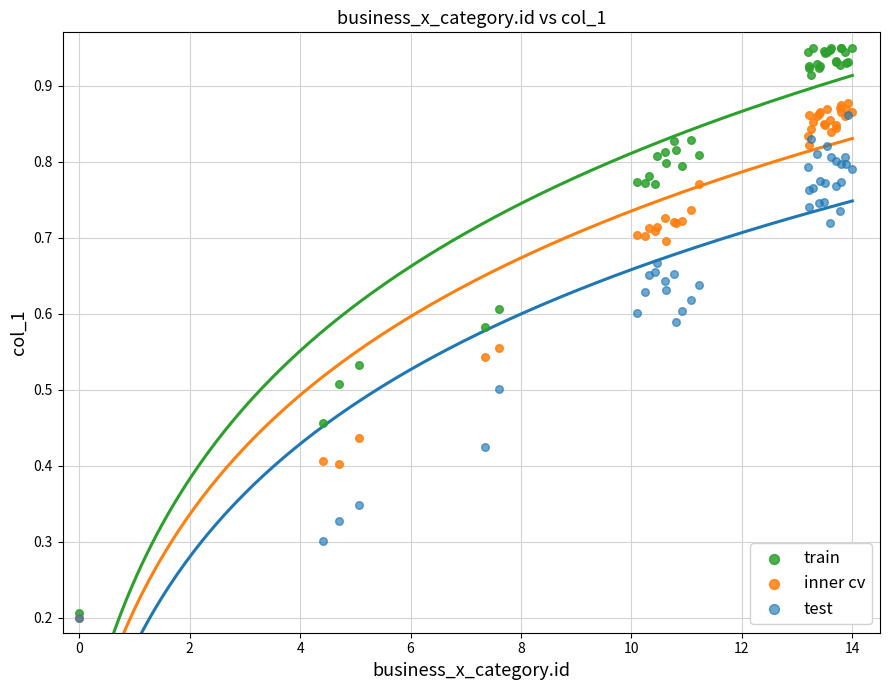

Which series has the largest Y range (max minus min)?

train